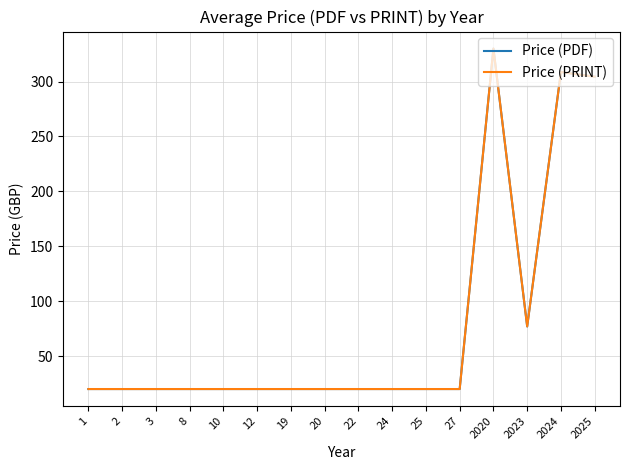

Is this an area chart (filled region under the line)?

No